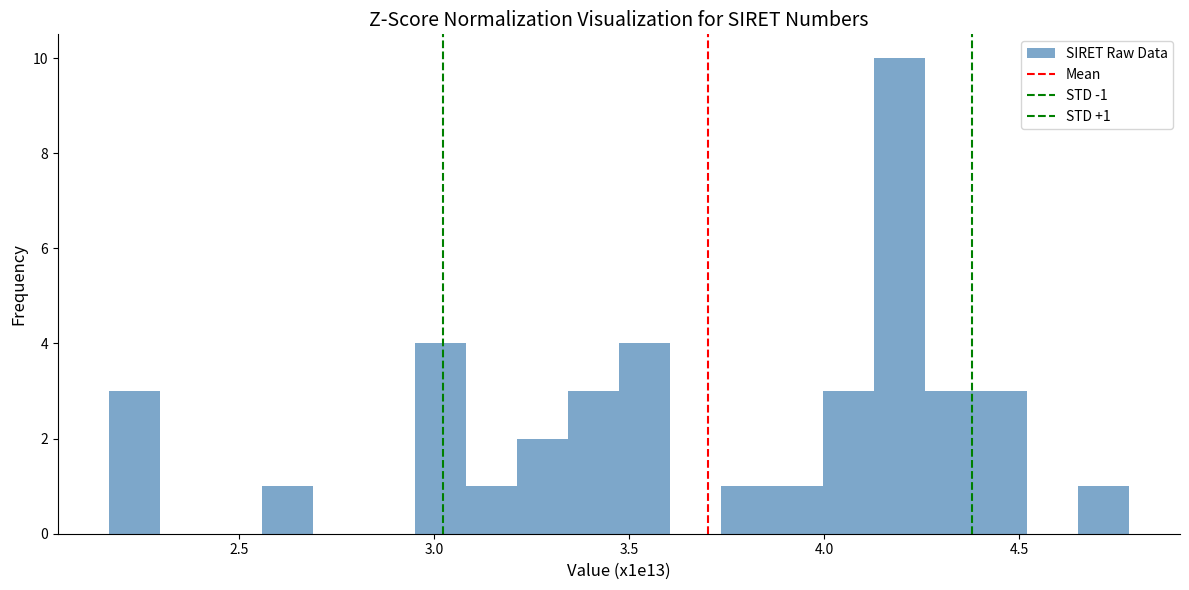

Around what value on the x-axis is the tallest bar? Give the approximate position of its centre, as read against the axis.

4.20